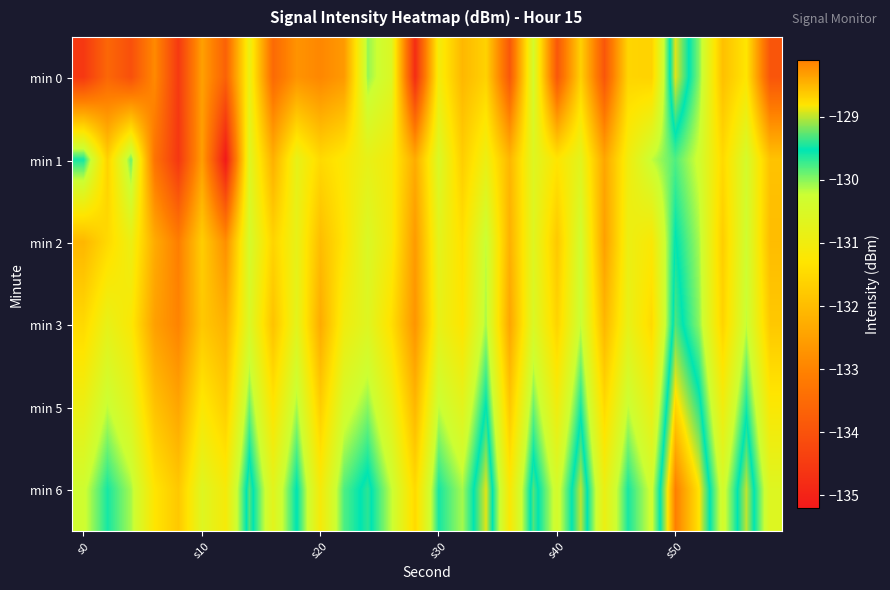

At which category is the sum across all series the highest?

s50